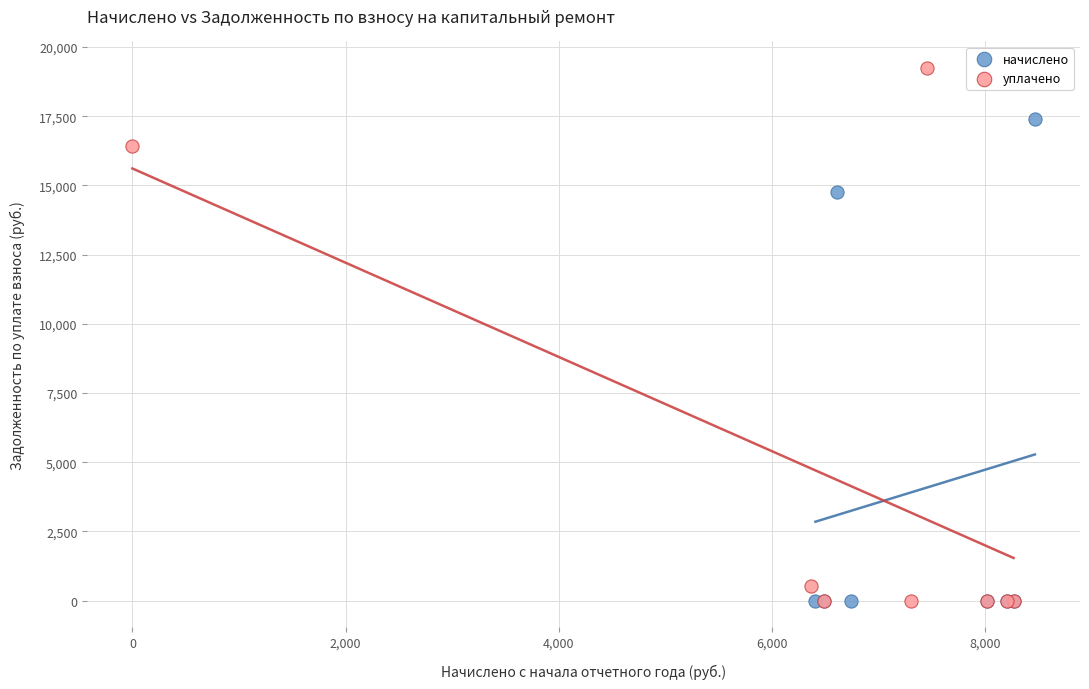

Which series has the largest Y range (max minus min)?

уплачено